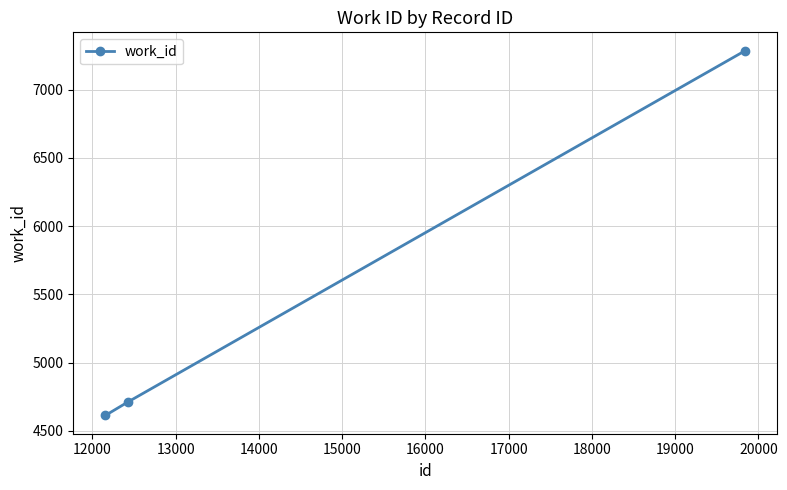

What is the minimum value shown in the chart?

4612